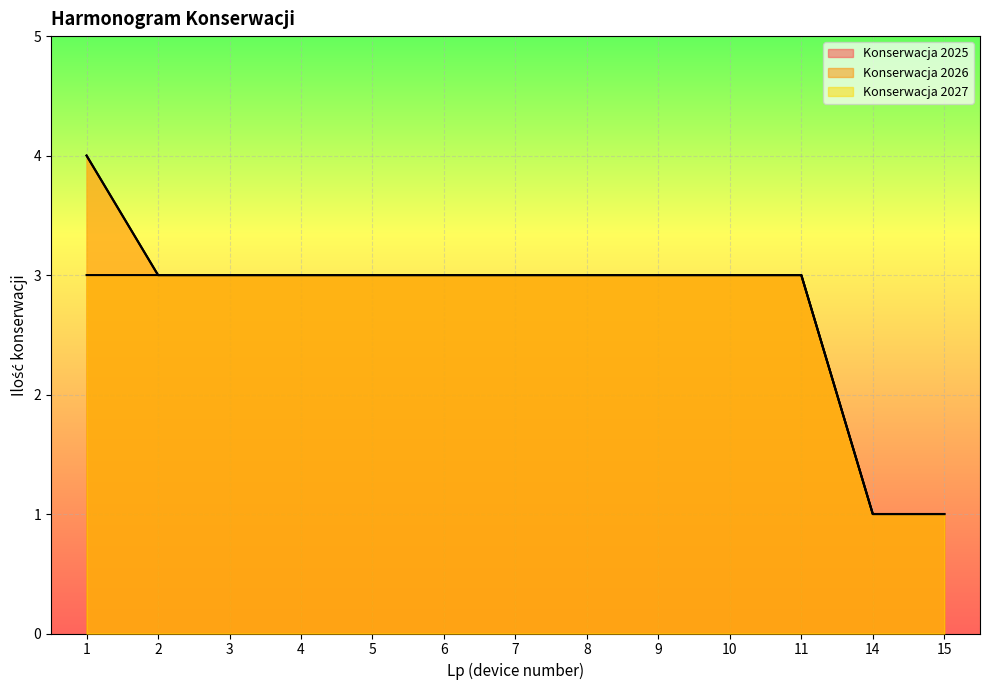

Where is Konserwacja 2025 nearest to the value 2?

2